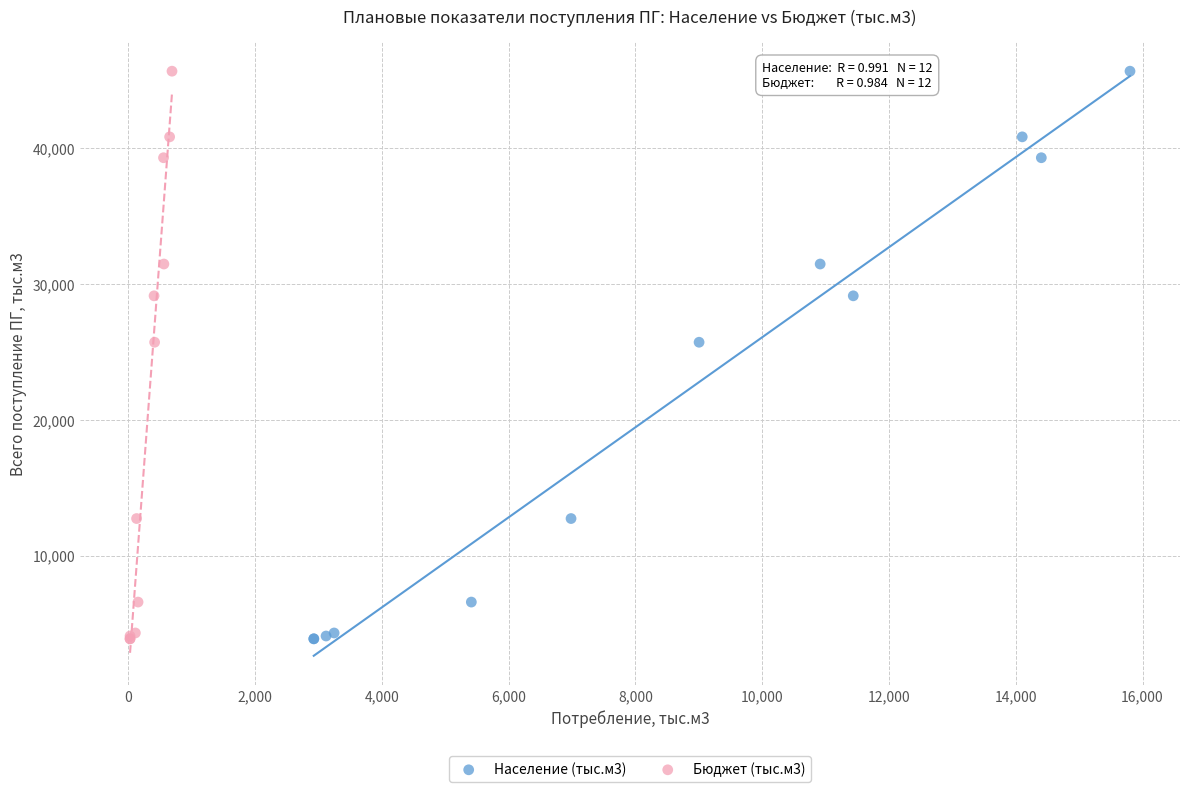

What are all the series names shown in the legend?

Население (тыс.м3), Бюджет (тыс.м3)